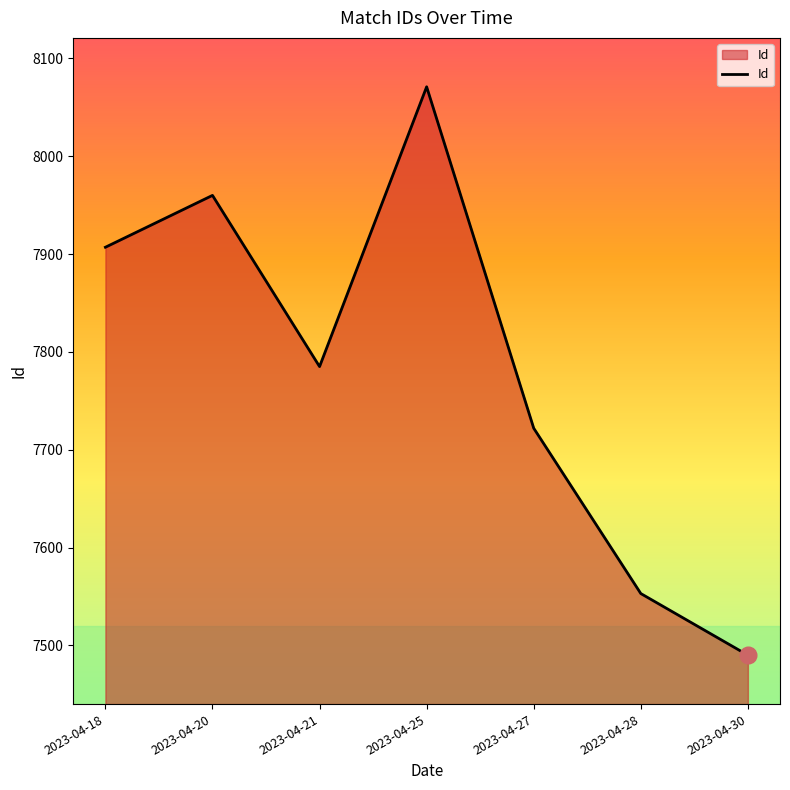

True or false: the data has more than 1 interior local peaks.

True